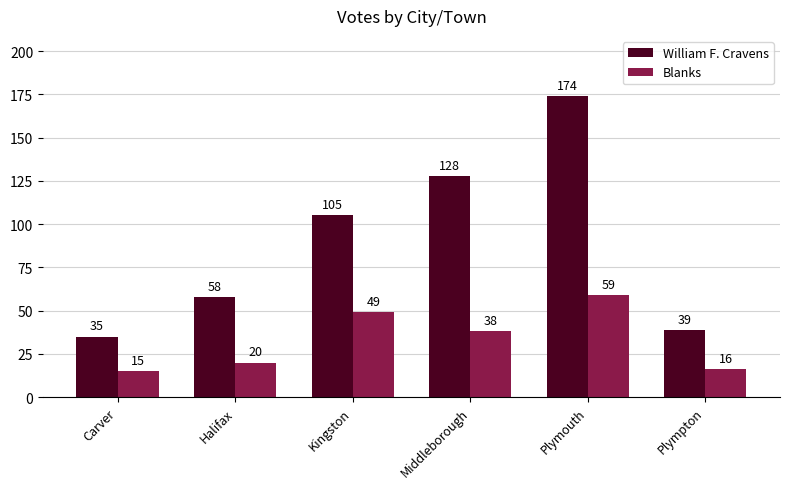

What are all the series names shown in the legend?

William F. Cravens, Blanks